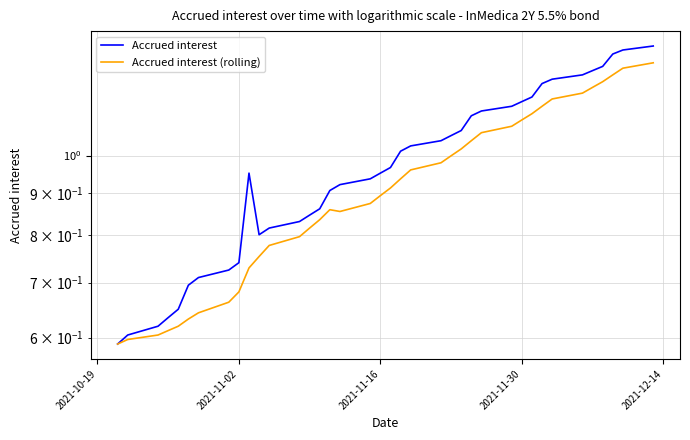

How many interior local peaks does the Accrued interest series have?

1